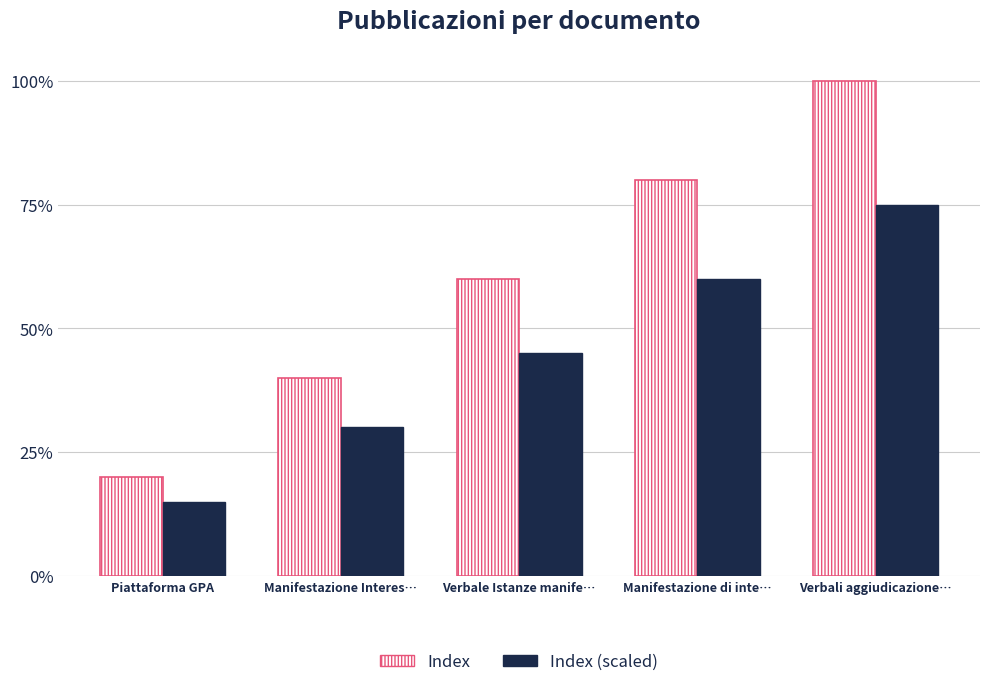

Are the bars grouped side by side (vs. stacked)?

Yes